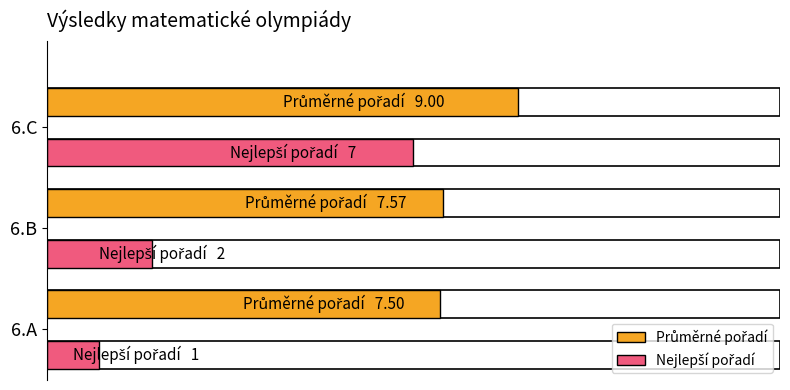

List the series in order of their overall mean, lowest first.

Nejlepší pořadí, Průměrné pořadí